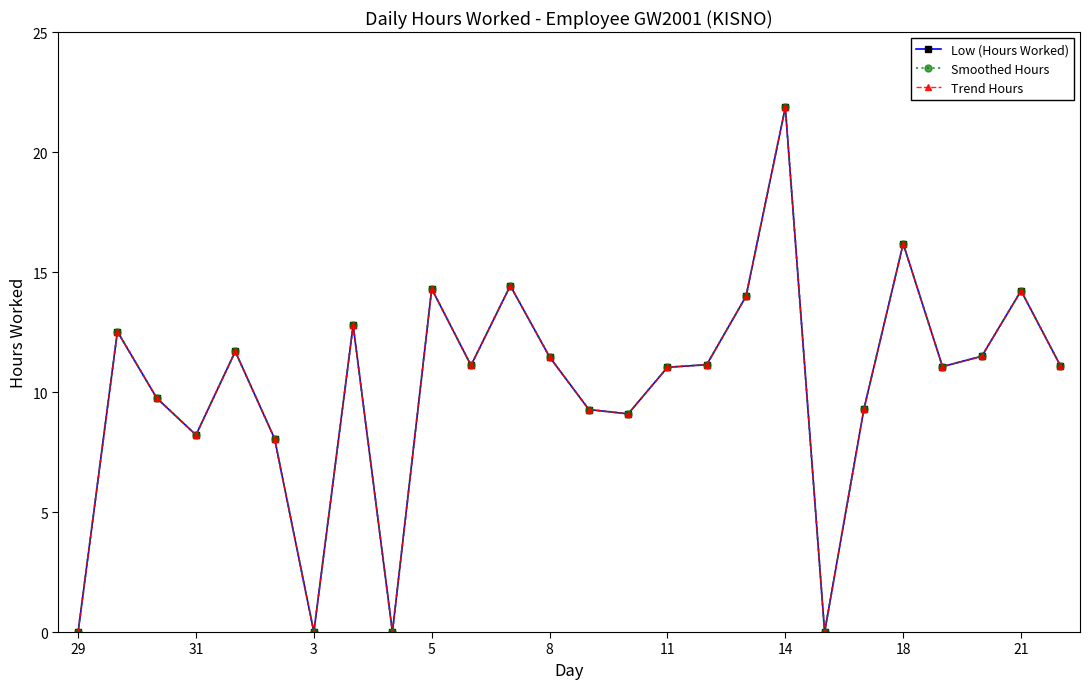

How many lines are shown in the chart?

3